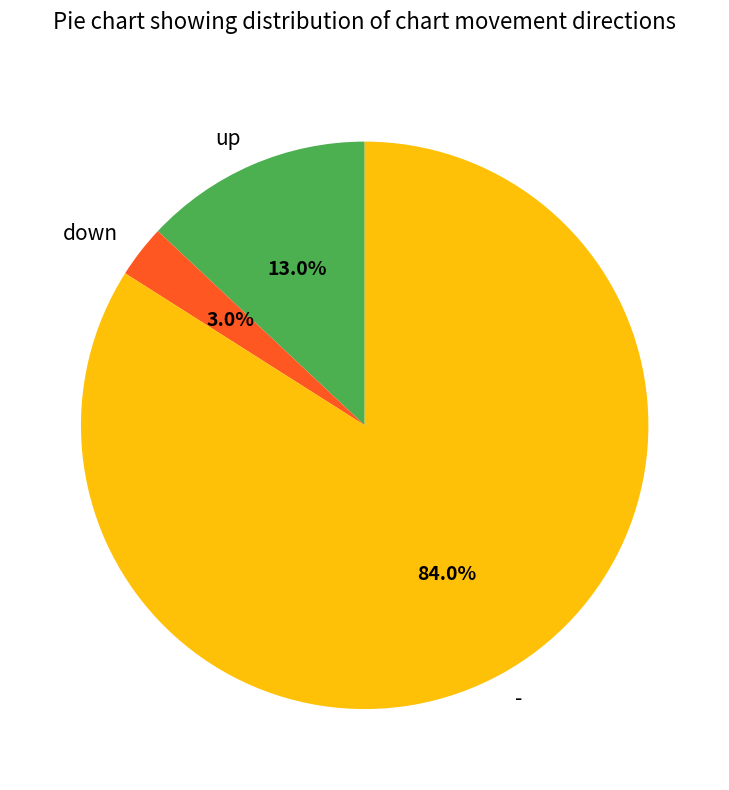

What is the largest slice in the pie chart?

-